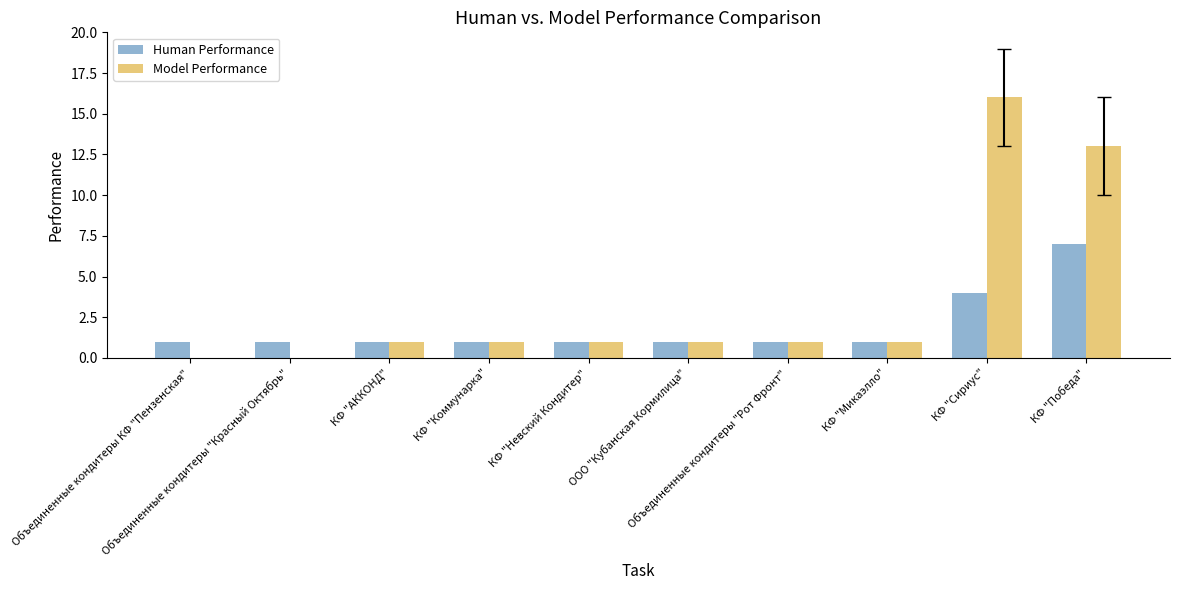

Which series has the largest total across all categories?

Model Performance